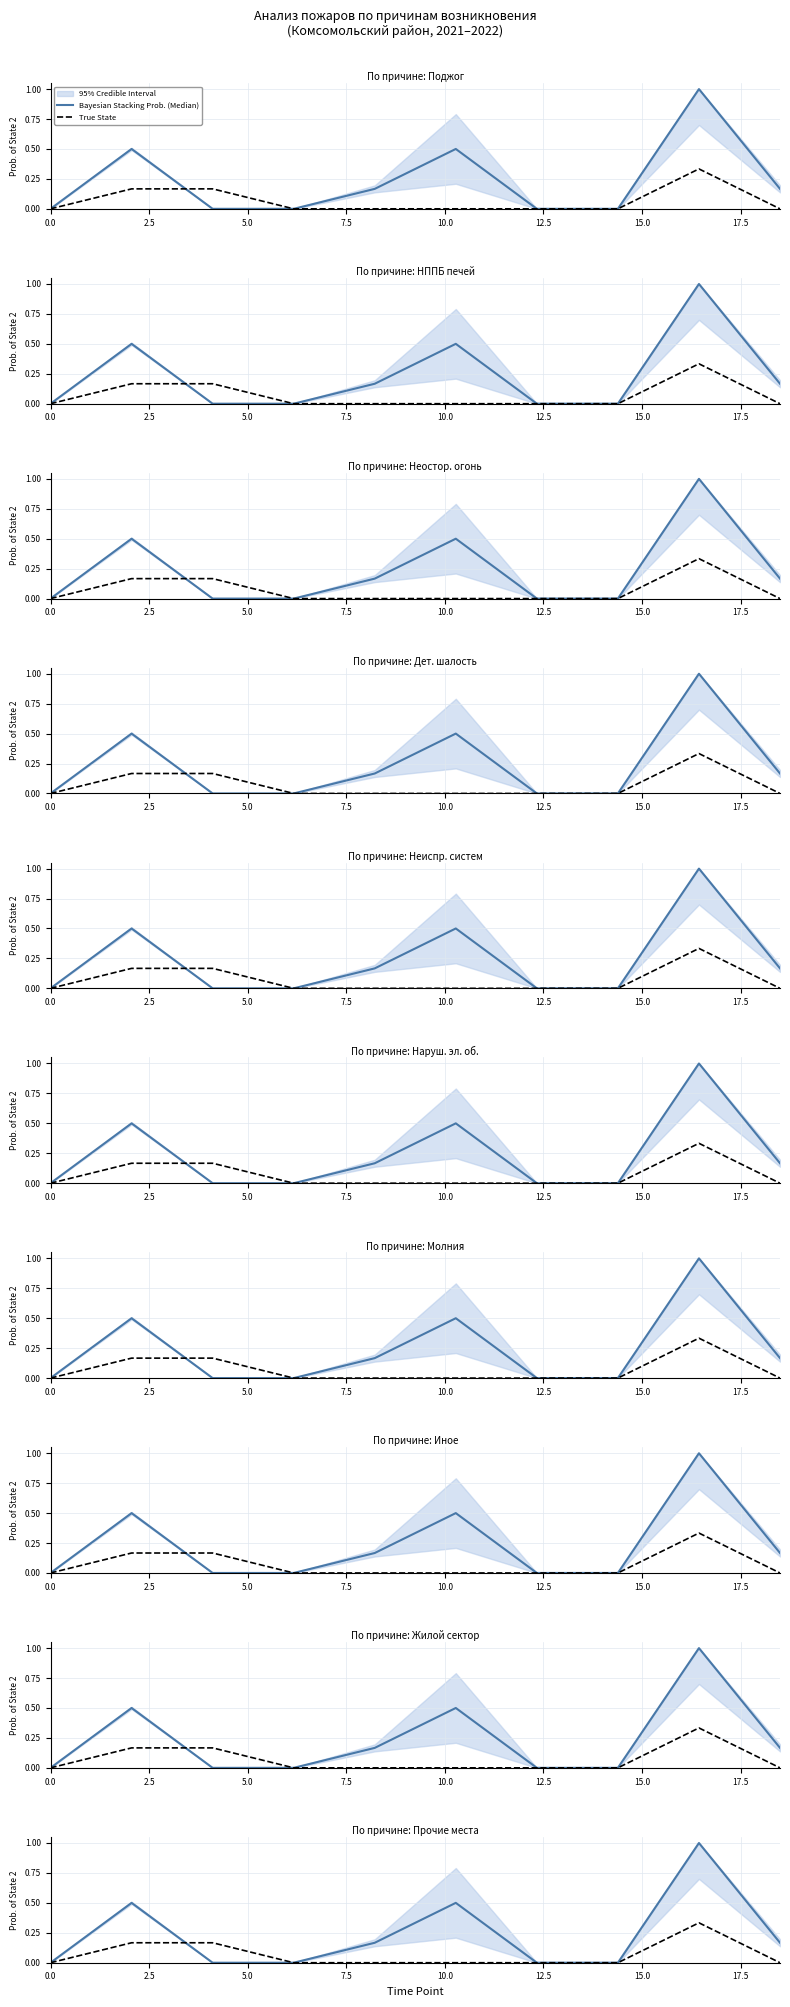

True or false: Bayesian Stacking Prob. (Median) has a value of 0.0 at 5.0.

True